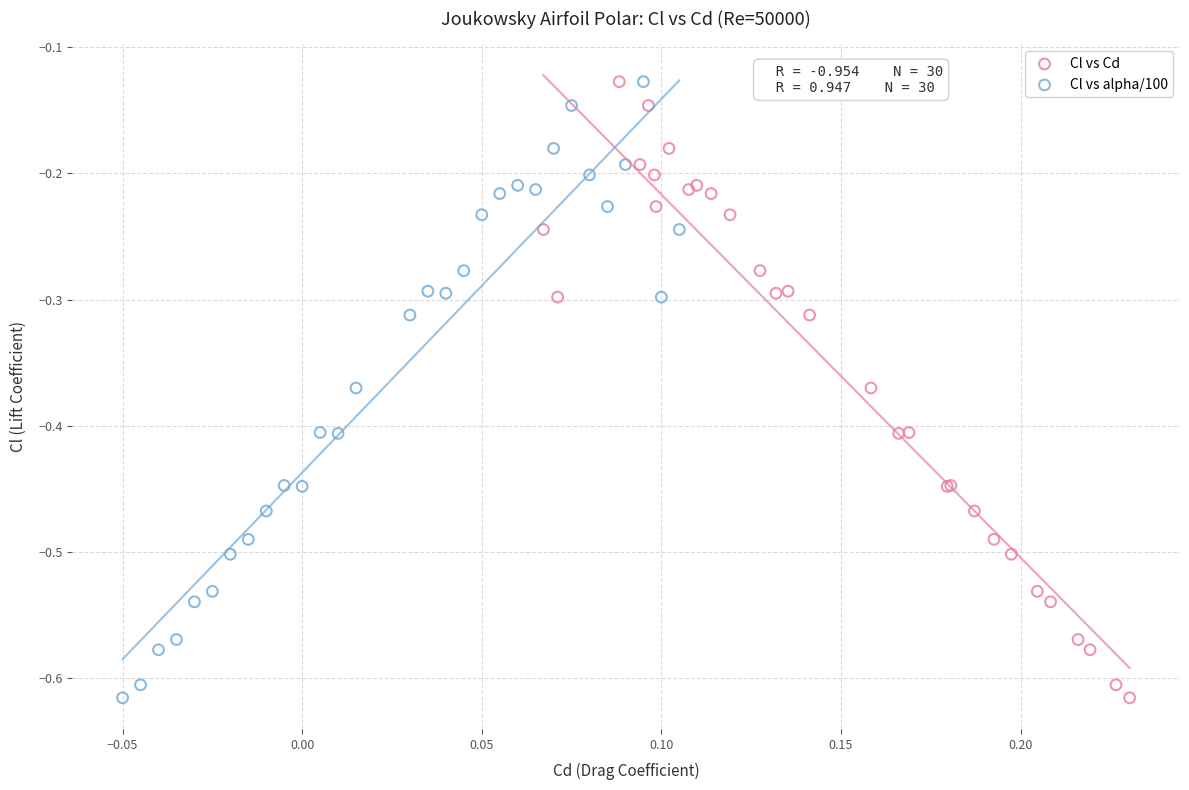

What are all the series names shown in the legend?

Cl vs Cd, Cl vs alpha/100